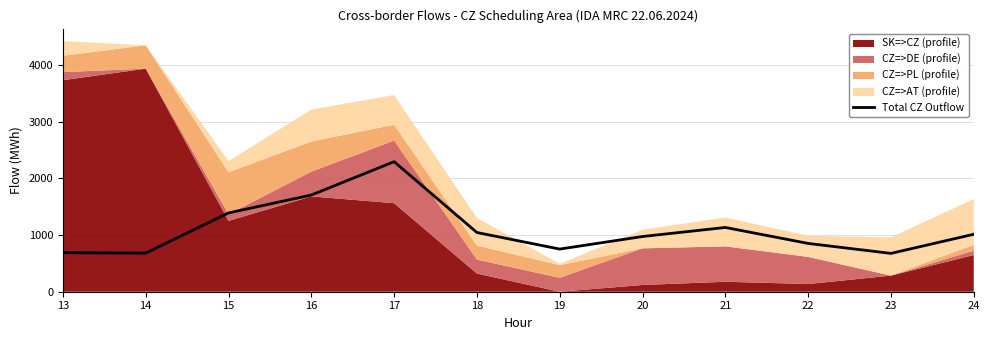

What is the value of the 5th point from the left?

2296.4